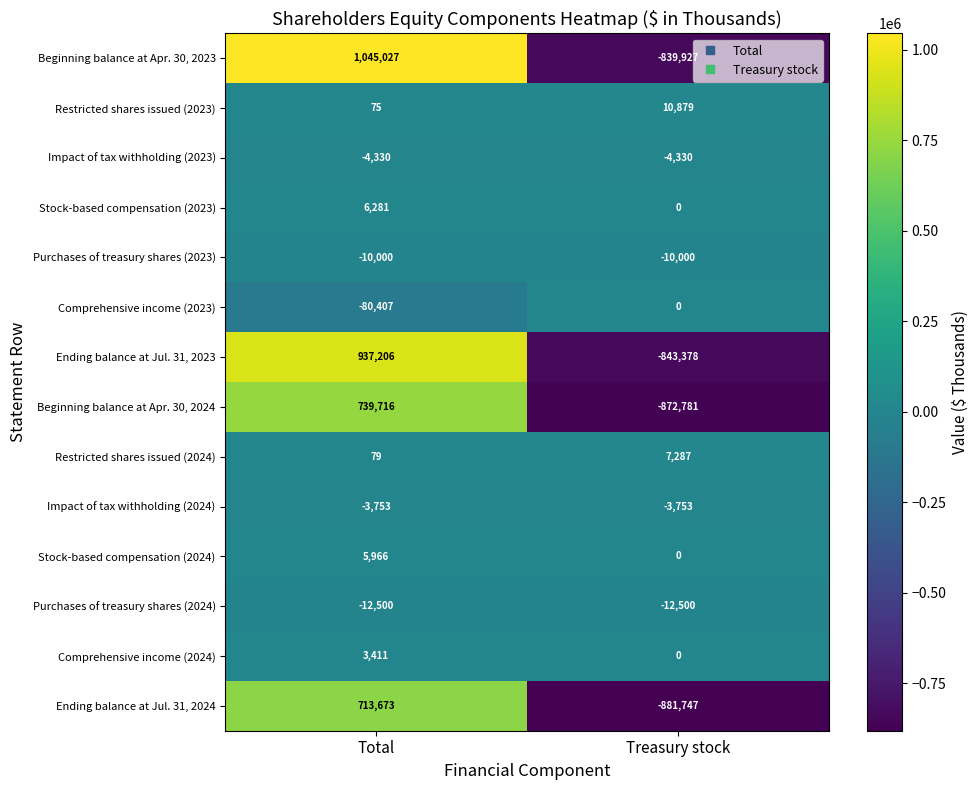

What is the maximum value shown in the chart?

1045027